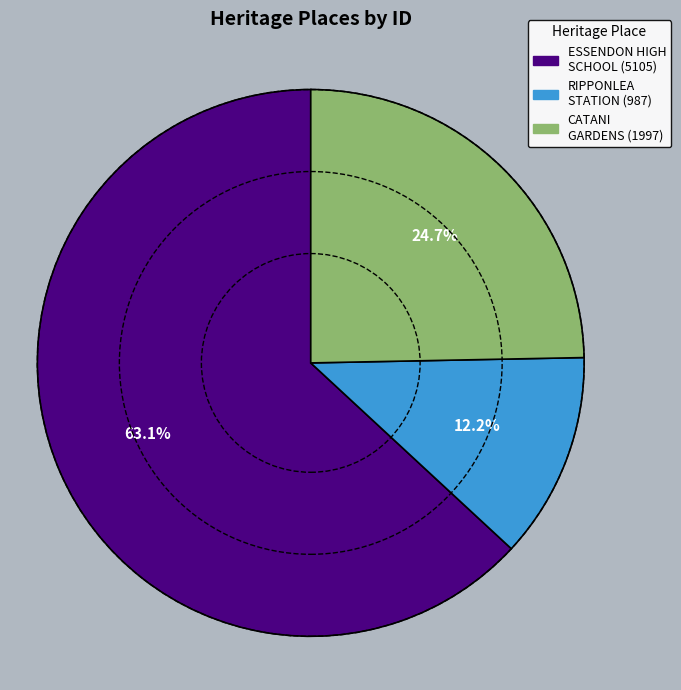

Does any single category account for the majority?

Yes